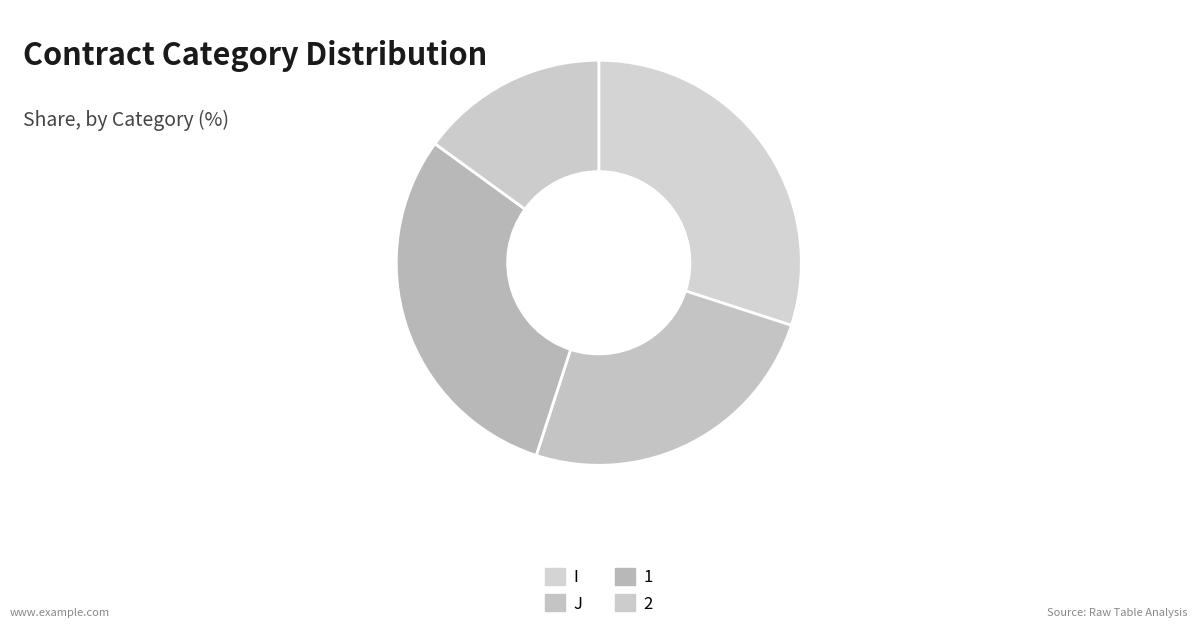

To the nearest percent, what portion does 1 represent?

30%